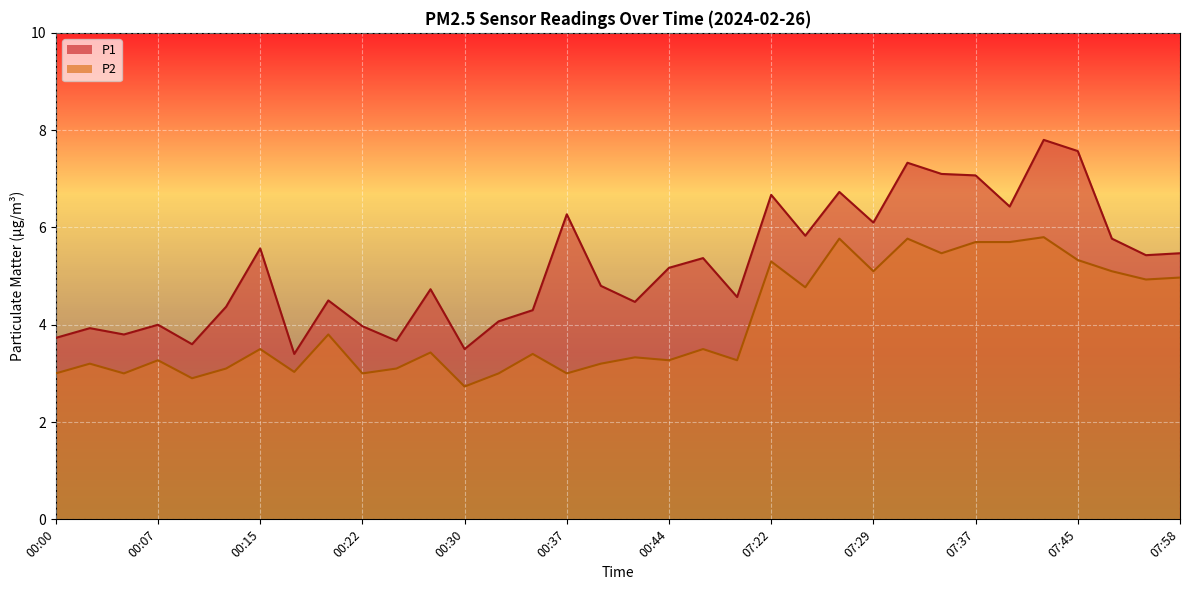

Reading left to right, transcribe all the data shown in this chart.

P1: 3.7	3.9	3.8	4.0	3.6	4.4	5.6	3.4	4.5	4.0	3.7	4.7	3.5	4.1	4.3	6.3	4.8	4.5	5.2	5.4	4.6	6.7	5.8	6.7	6.1	7.3	7.1	7.1	6.4	7.8	7.6	5.8	5.4	5.5
P2: 3.0	3.2	3.0	3.3	2.9	3.1	3.5	3.0	3.8	3.0	3.1	3.4	2.7	3.0	3.4	3.0	3.2	3.3	3.3	3.5	3.3	5.3	4.8	5.8	5.1	5.8	5.5	5.7	5.7	5.8	5.3	5.1	4.9	5.0